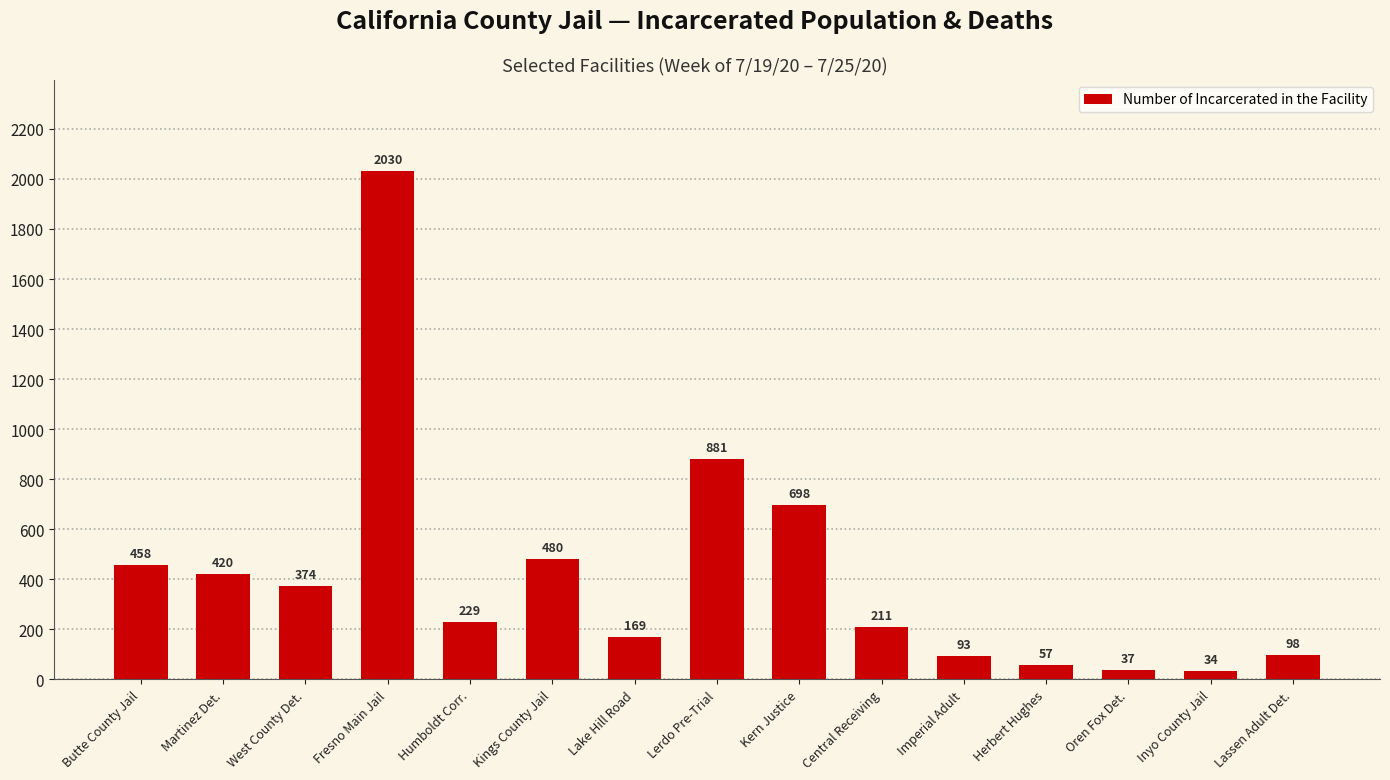

Reading left to right, list all the values displayed in this chart.

458	420	374	2030	229	480	169	881	698	211	93	57	37	34	98